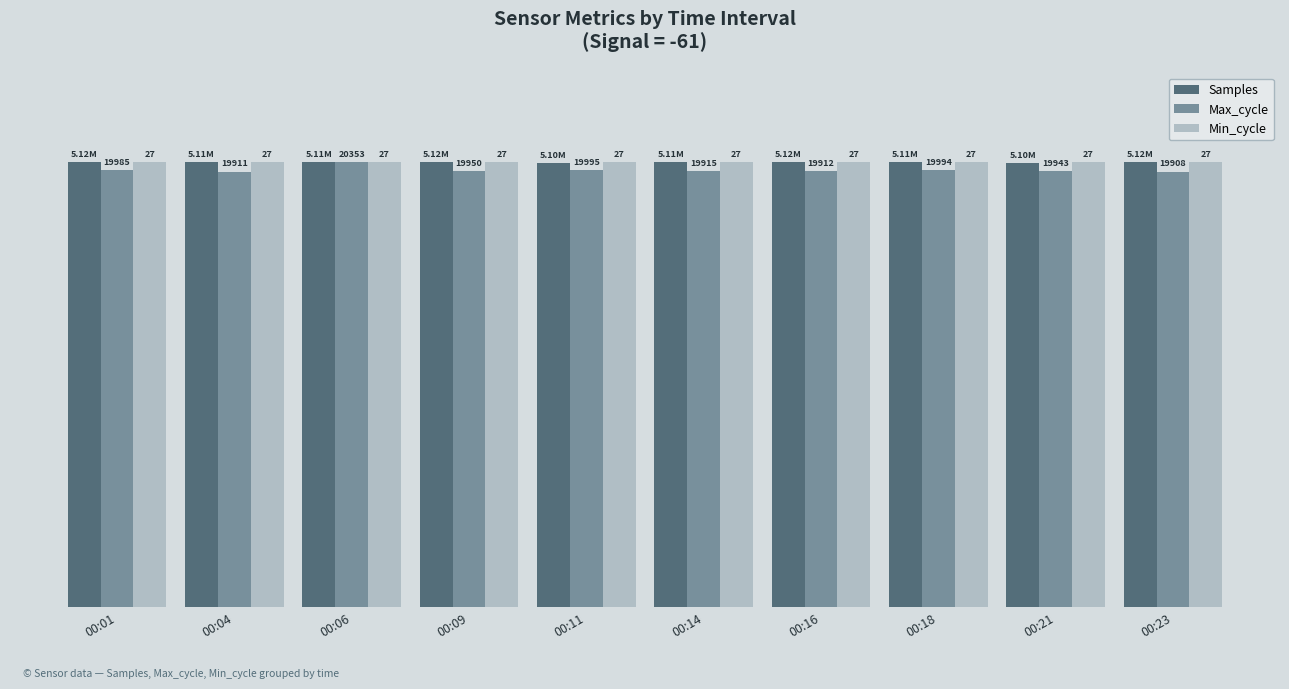

What are all the series names shown in the legend?

Samples, Max_cycle, Min_cycle